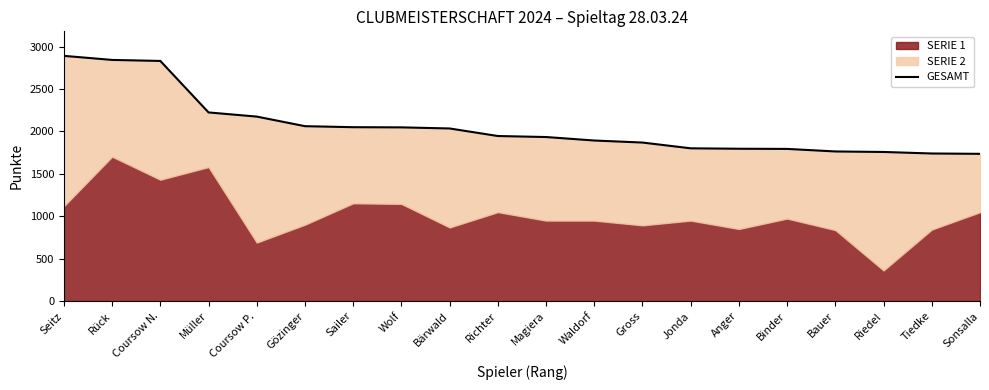

What is the average value?

2060